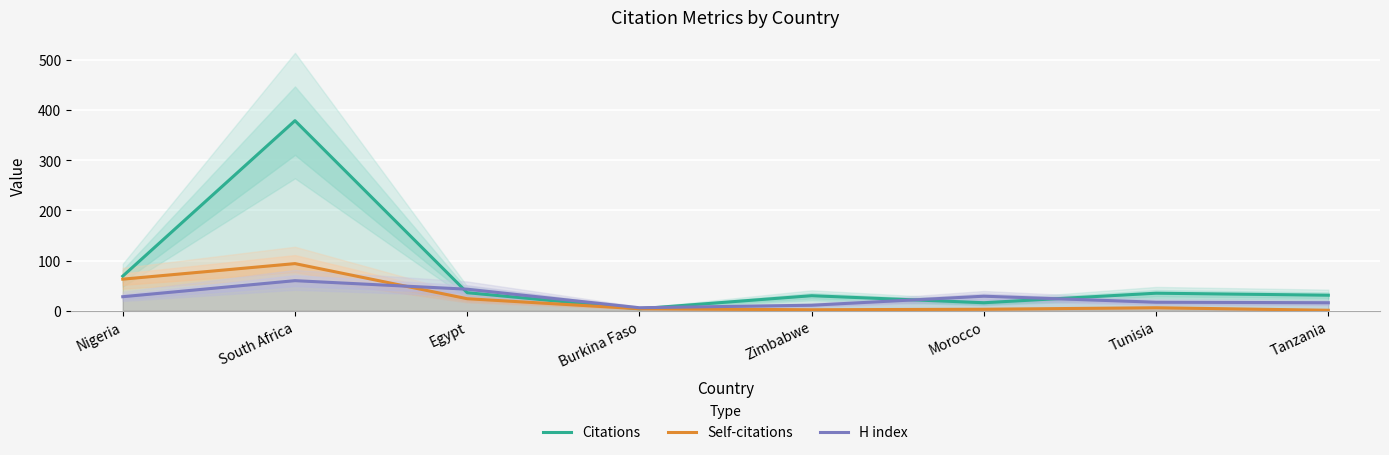

What is the value of the H index point at the 7th from the left?

17